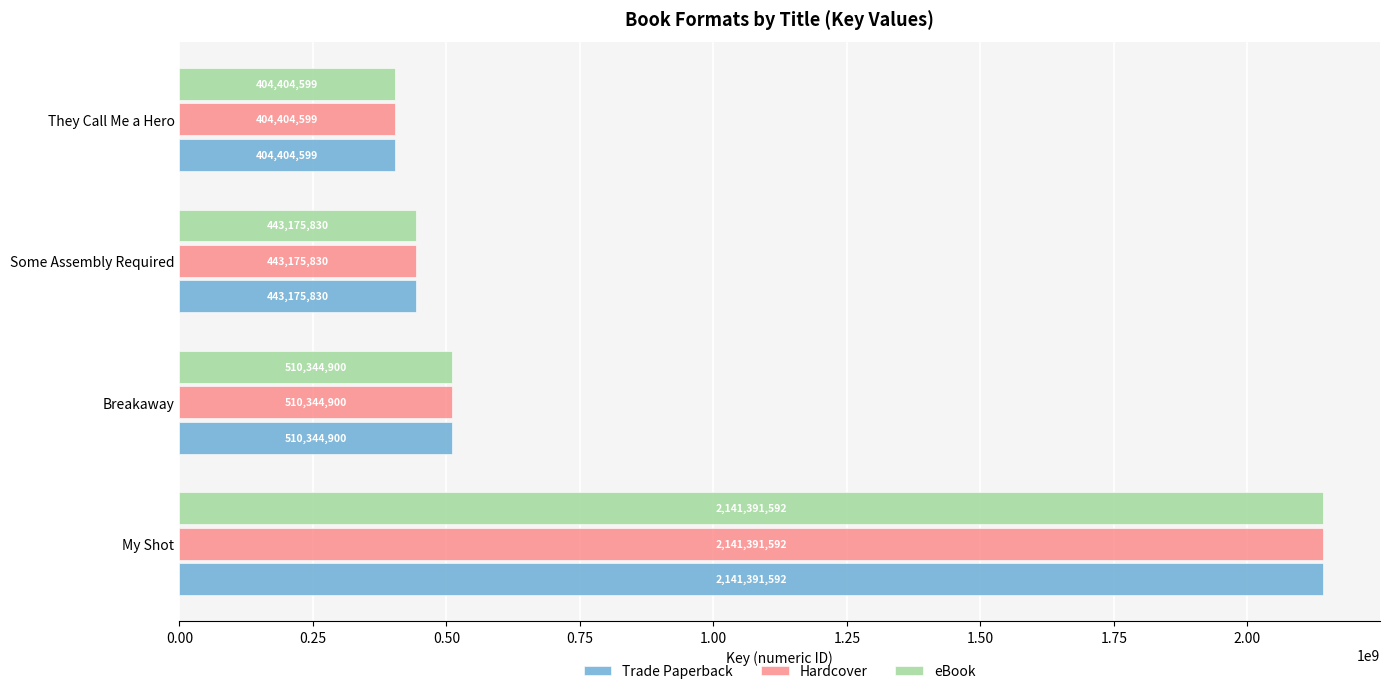

Which label corresponds to the smallest value in the chart?

They Call Me a Hero